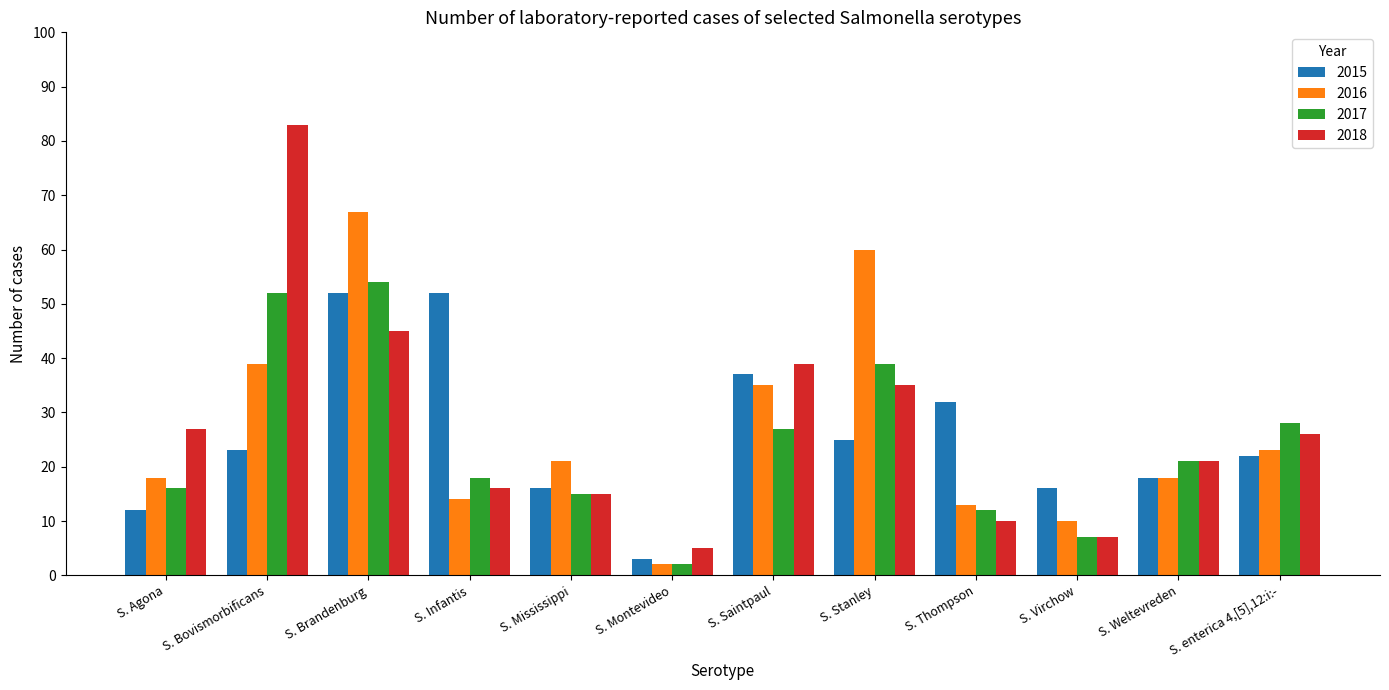

The value of 2017 at S. Thompson is 20. True or false?

False